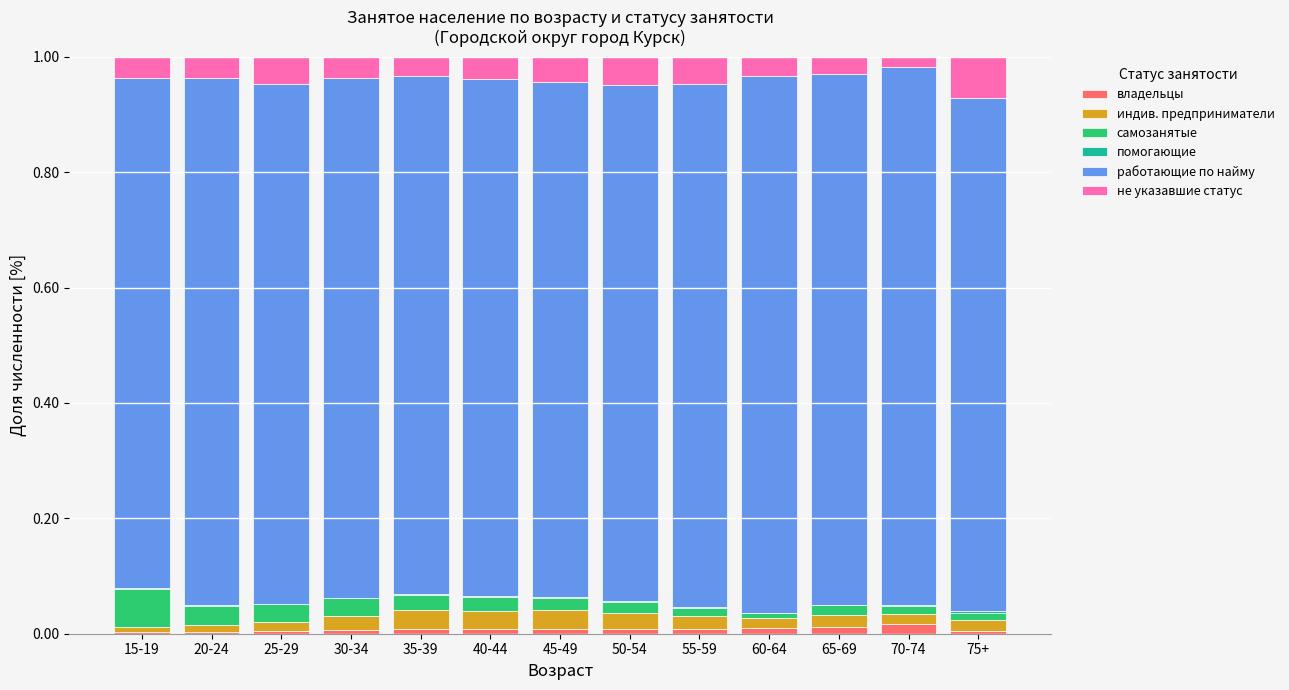

The владельцы series shows 0.0 at 55-59. True or false?

True